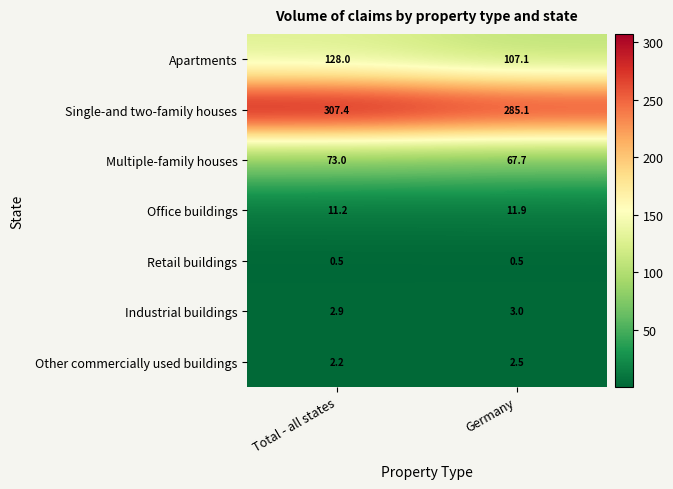

The value of Multiple-family houses at Total - all states is 47.3. True or false?

False